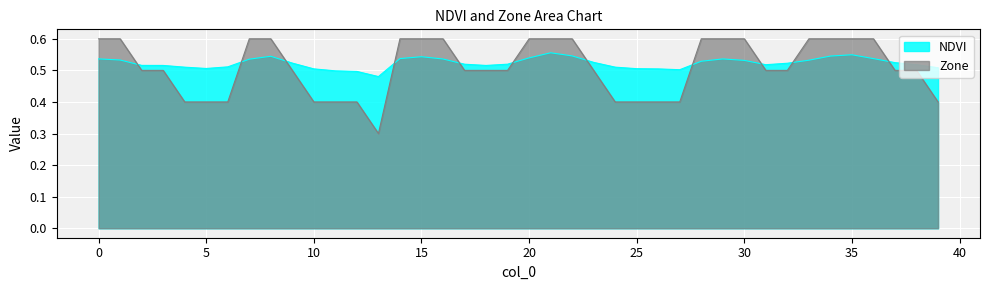

What is the maximum value for NDVI?

0.6